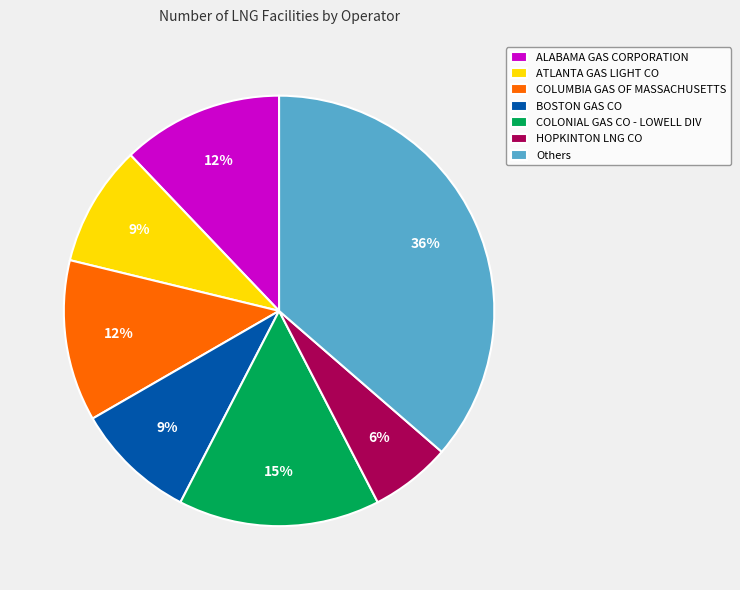

The HOPKINTON LNG CO slice represents 11% of the pie. True or false?

False